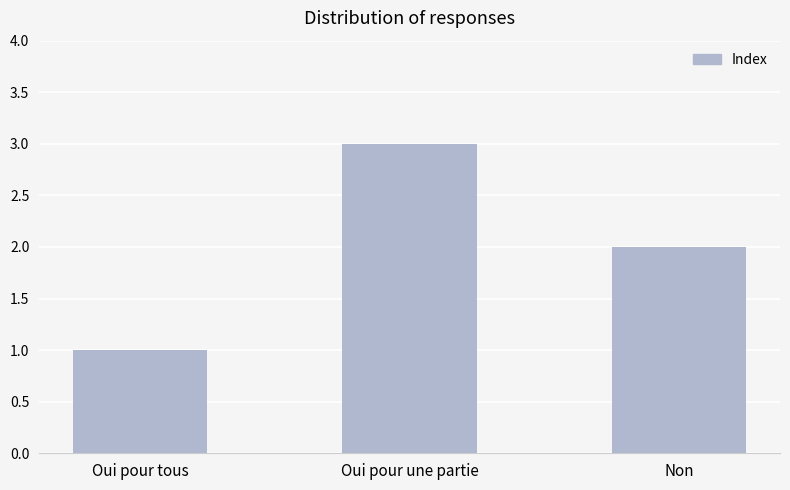

What is the label of the 2nd bar from the right?

Oui pour une partie